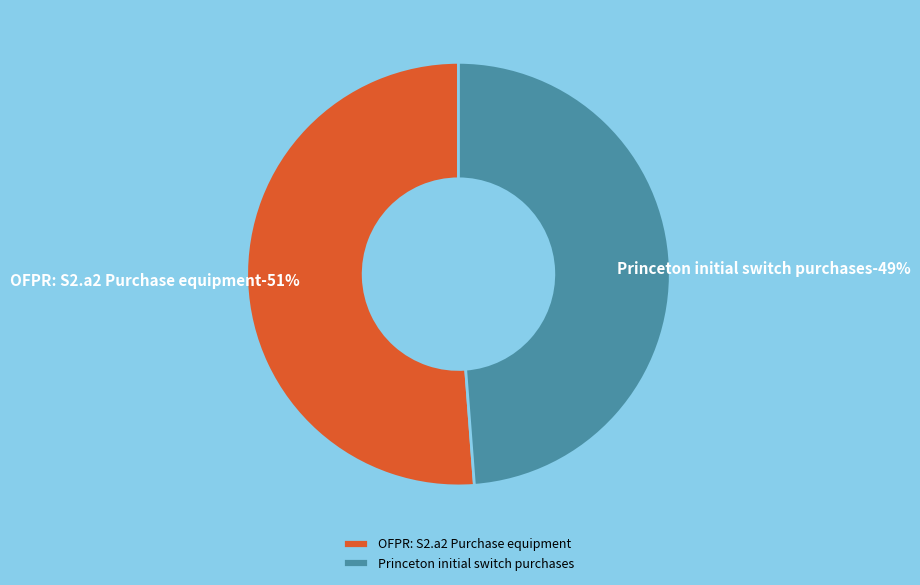

Is there a majority slice in this chart?

Yes